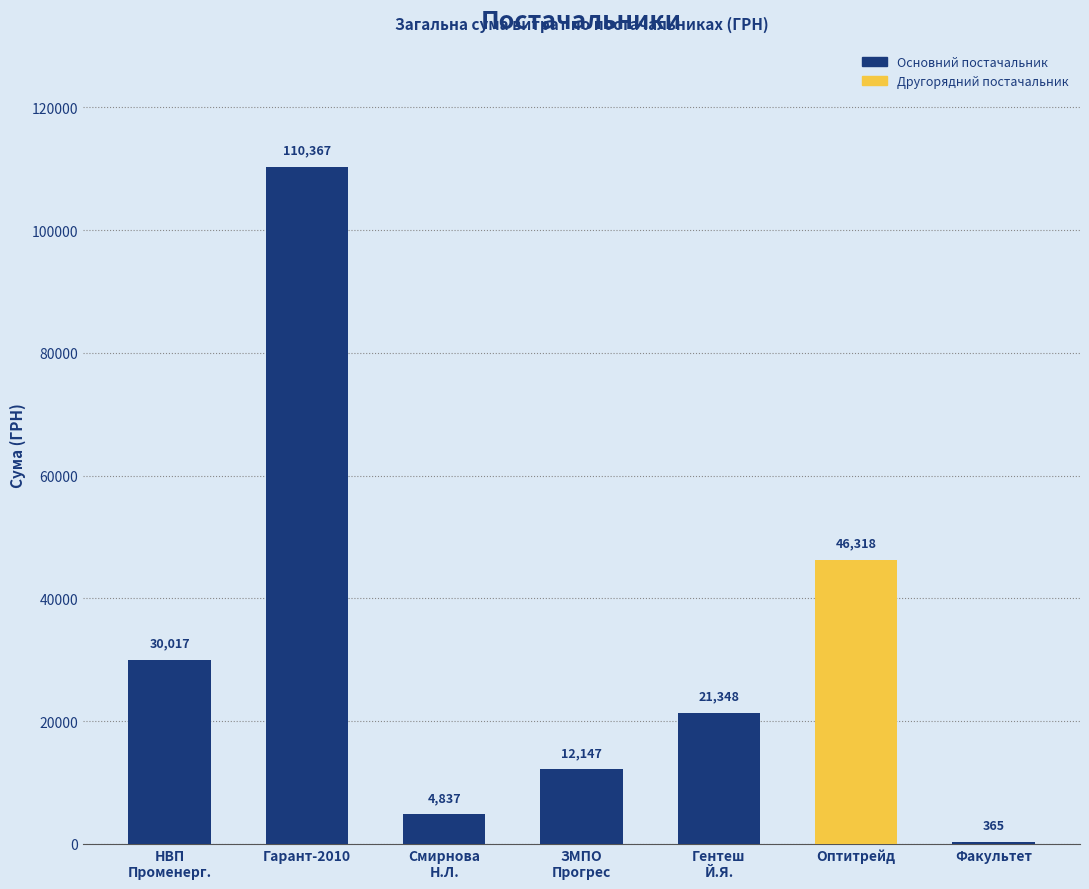

Which label corresponds to the smallest value in the chart?

ТОВ "Факультет"